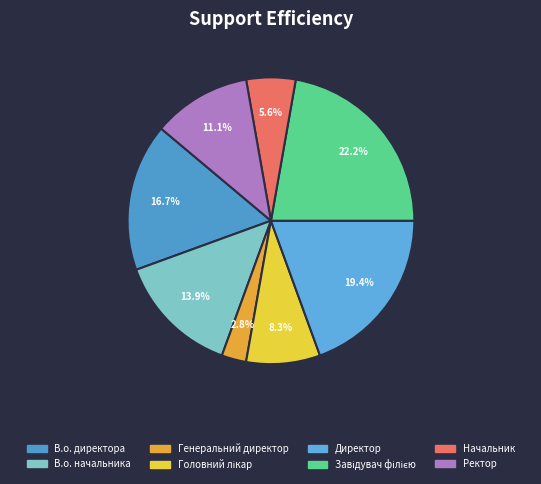

How many slices are in this pie chart?

8